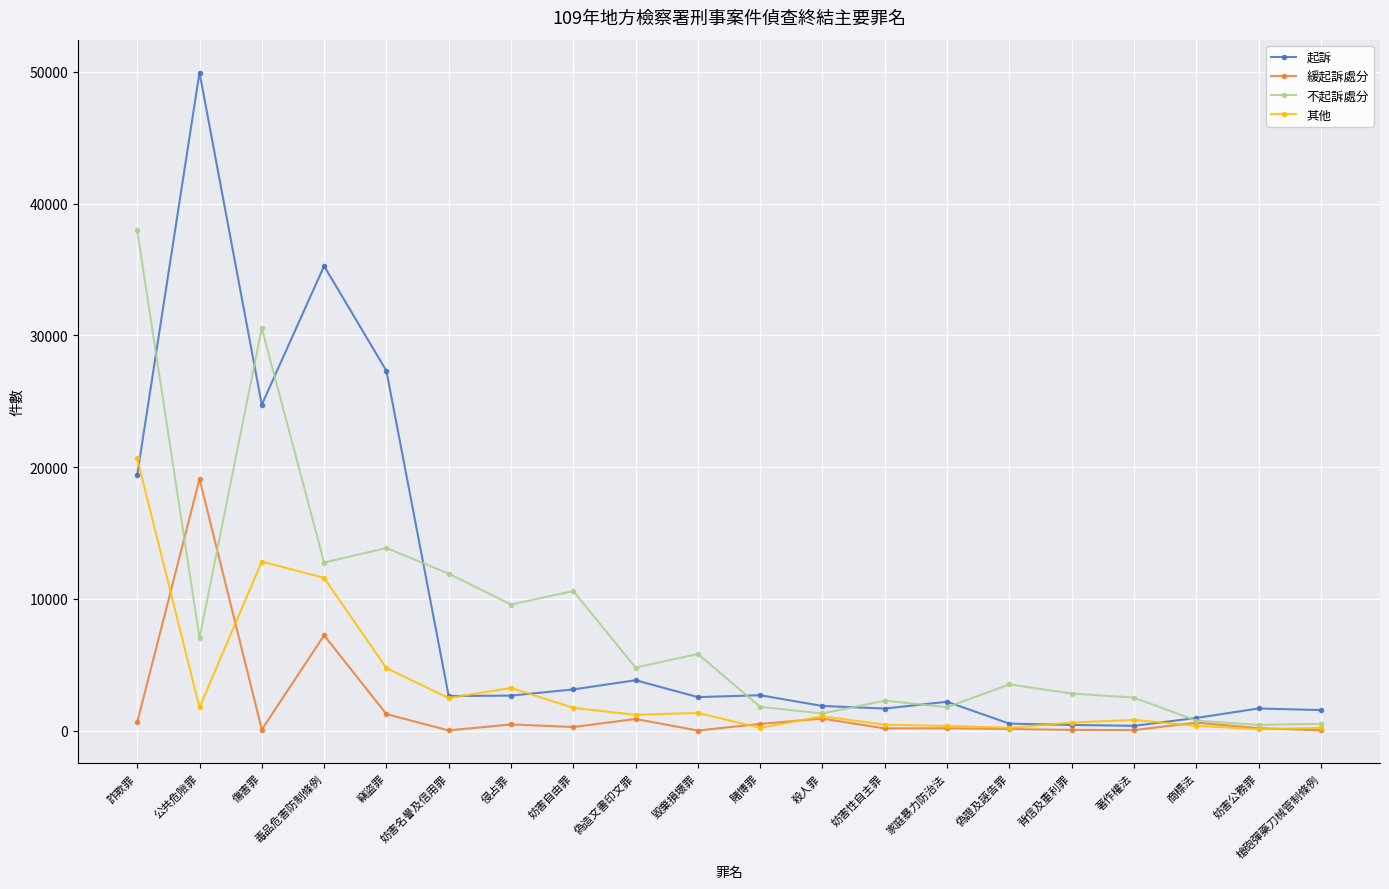

Between 毒品危害防制條例 and 毀棄損壞罪, which series saw the biggest shift?

起訴